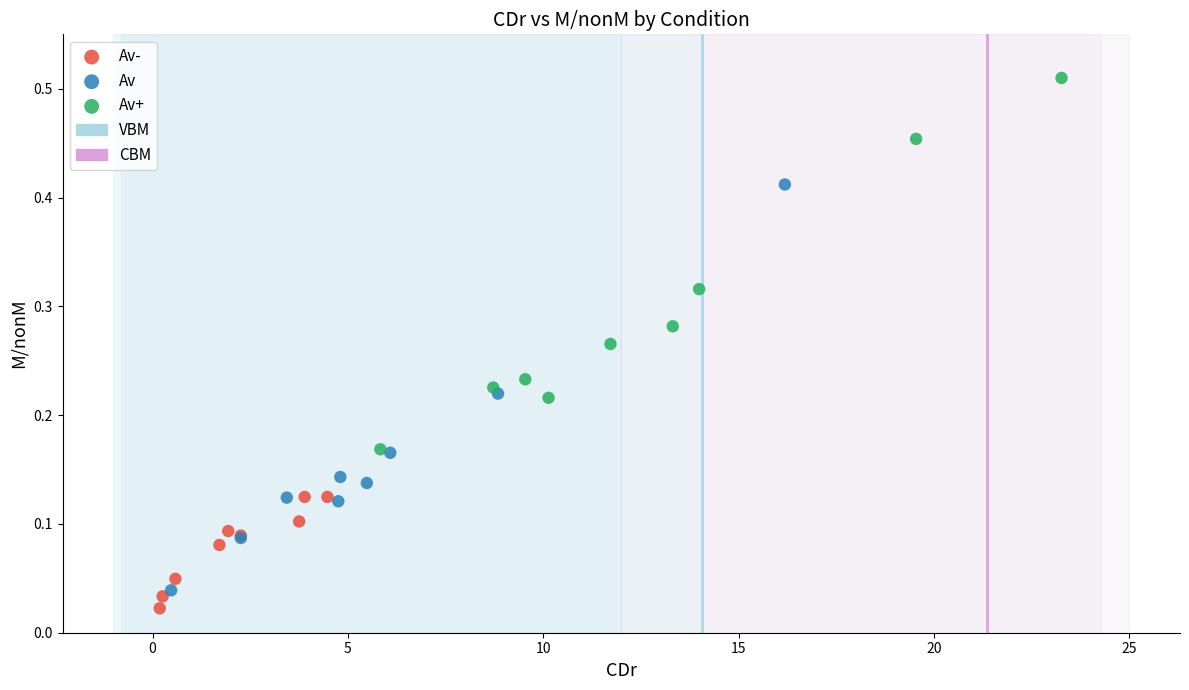

Which series contains the highest Y value?

Av+